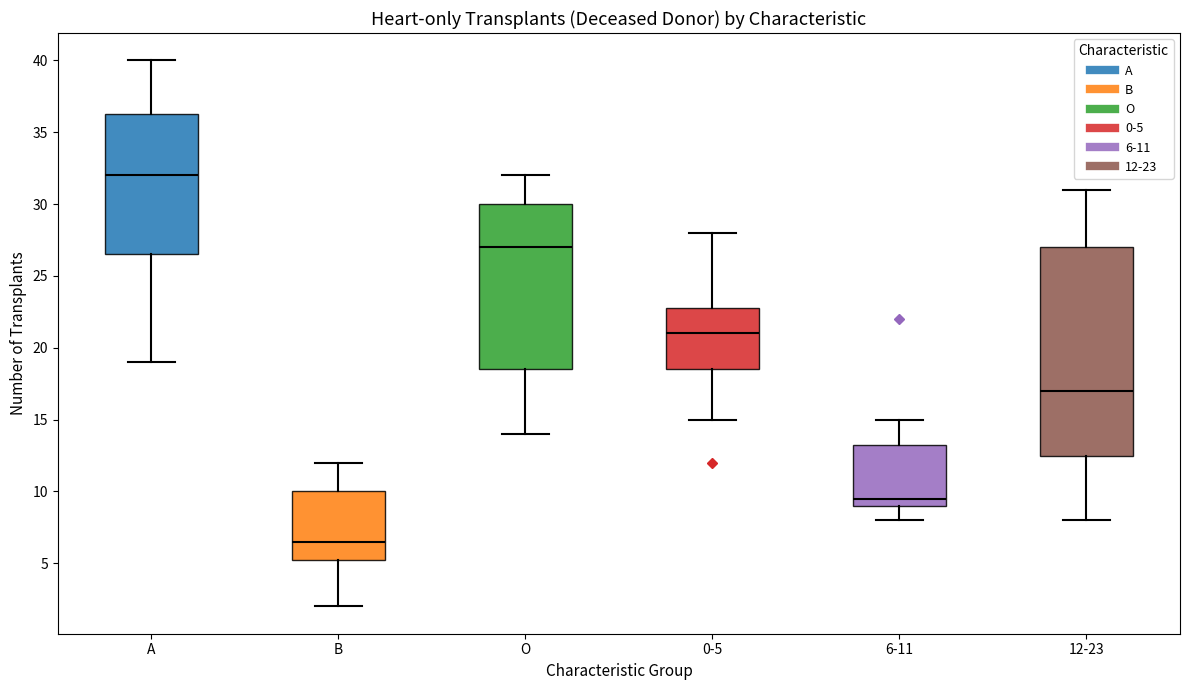

Where is the lower edge of the box for B on the y-axis? The values are not printed on the chart, so give them approximately, as read against the axis.

5.5